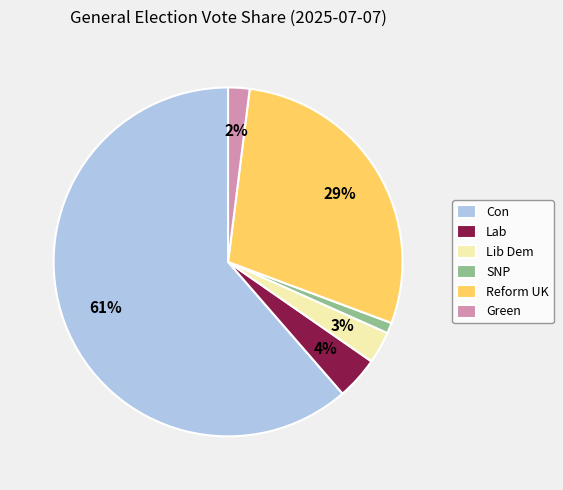

Combined, do Con and SNP account for over 50%?

Yes